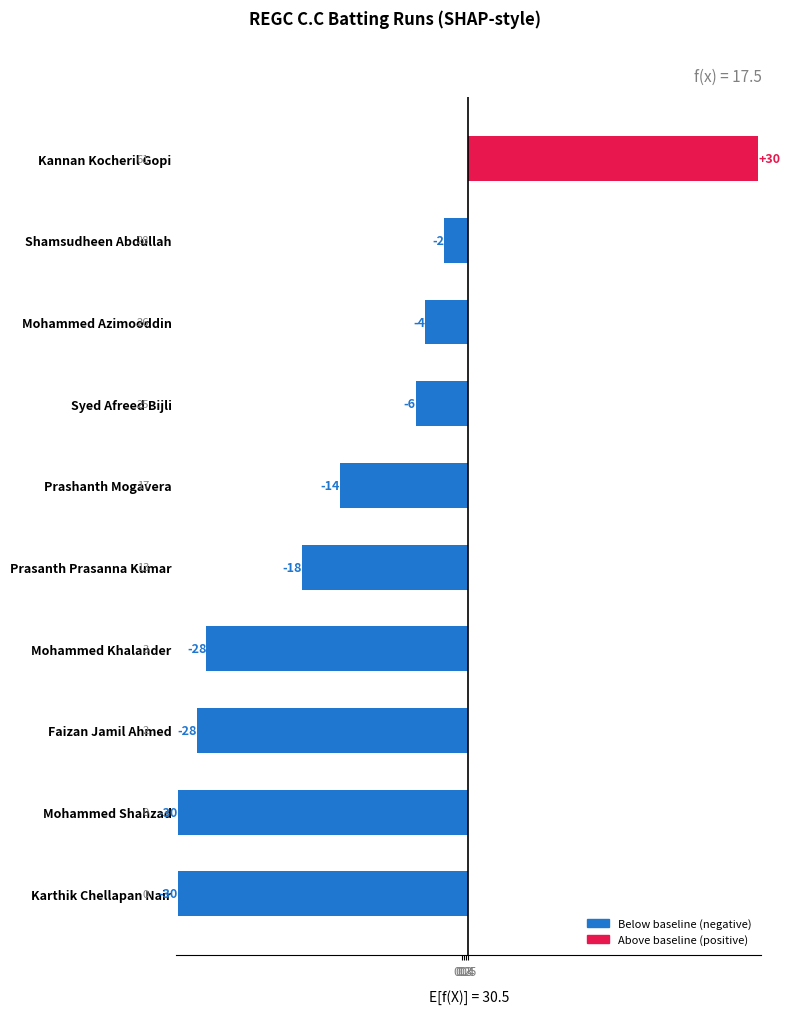

Where does the data first go above -13?

Syed Afreed Bijli